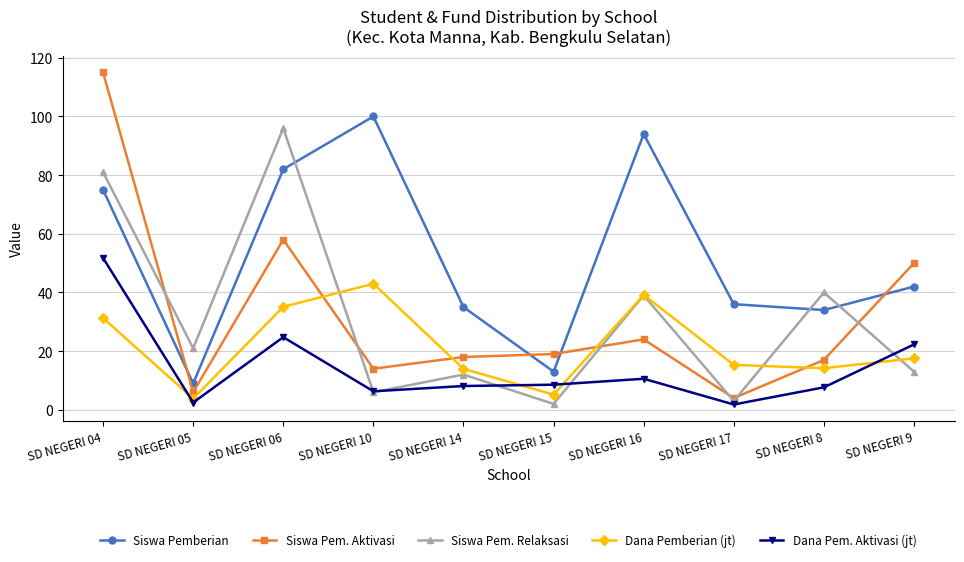

True or false: Dana Pem. Aktivasi (jt) has a value of 2.5 at SD NEGERI 05.

True